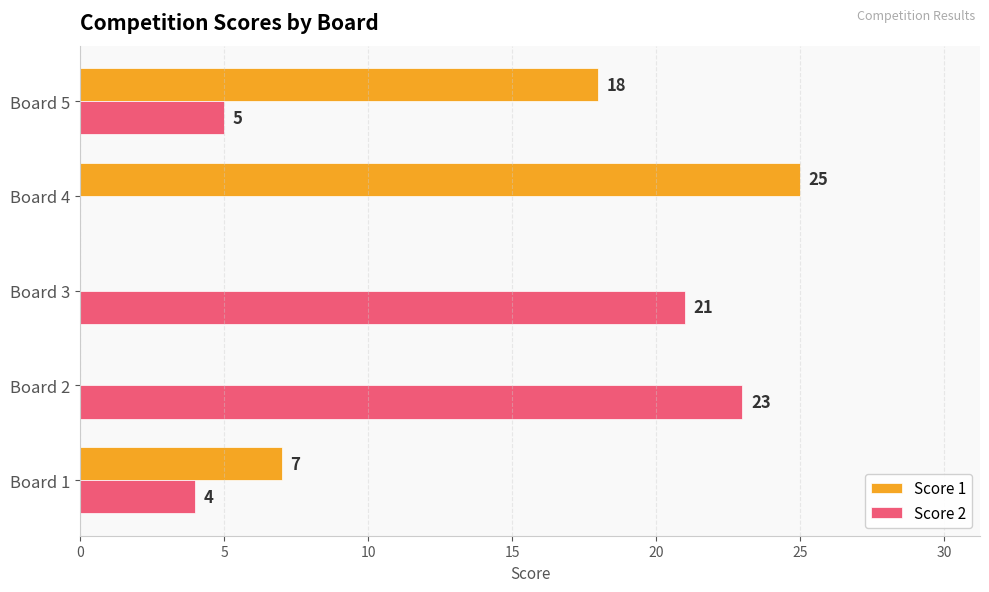

At which label is Score 2 closest to 11?

Board 5